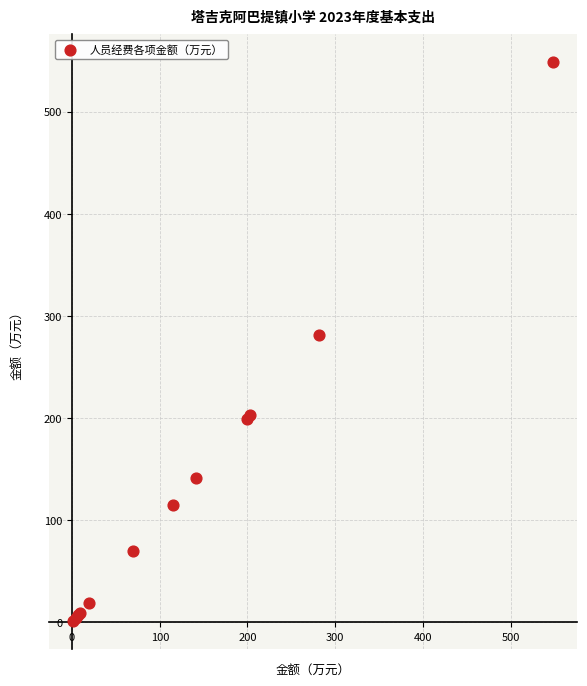

What Y value in the scatter plot is closest to 274?

281.6